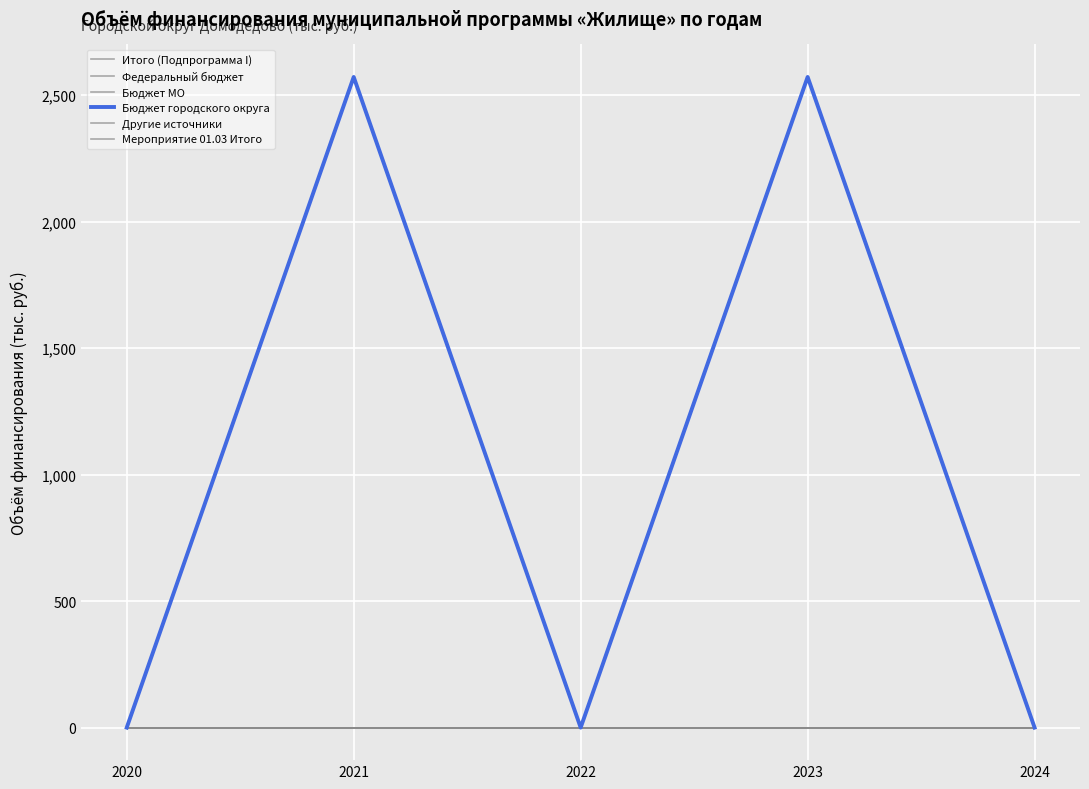

Is it true that Бюджет МО equals 0.0 at 2023?

True